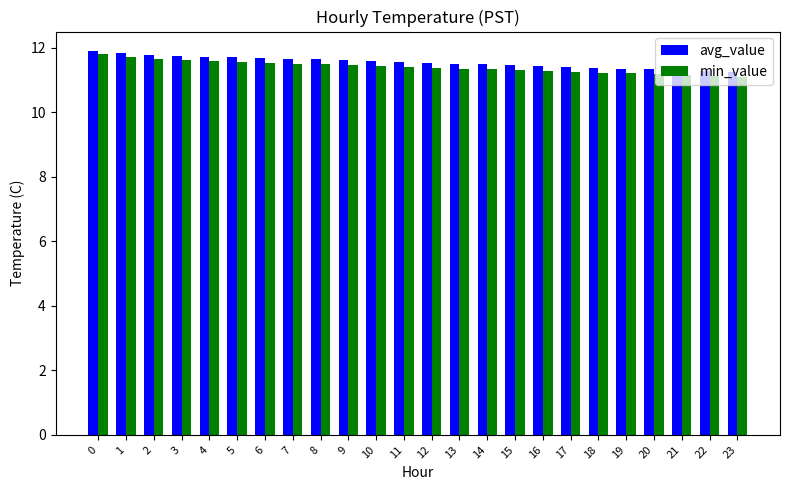

Is it true that min_value equals 17.7 at 4?

False